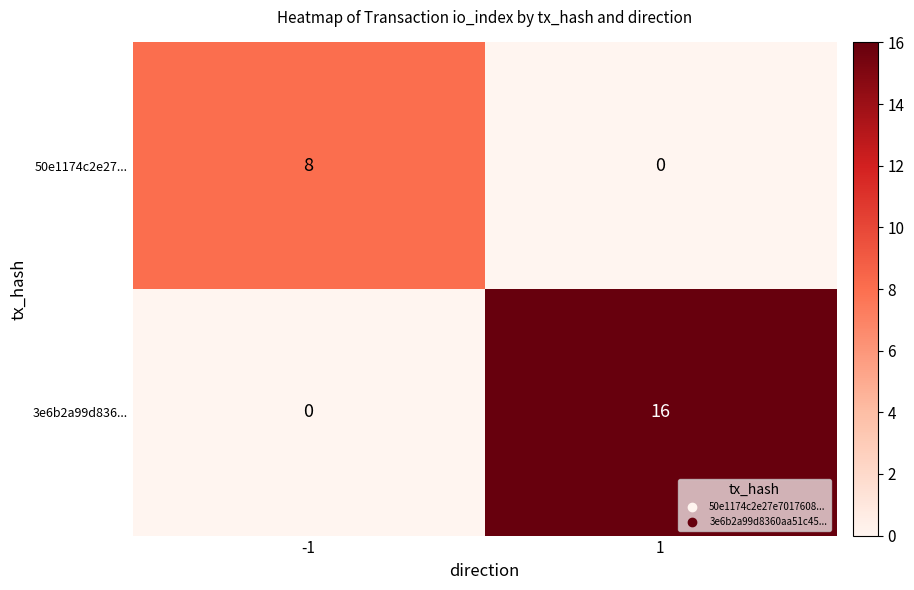

Rank the series by their average value, from highest to lowest.

3e6b2a99d836..., 50e1174c2e27...